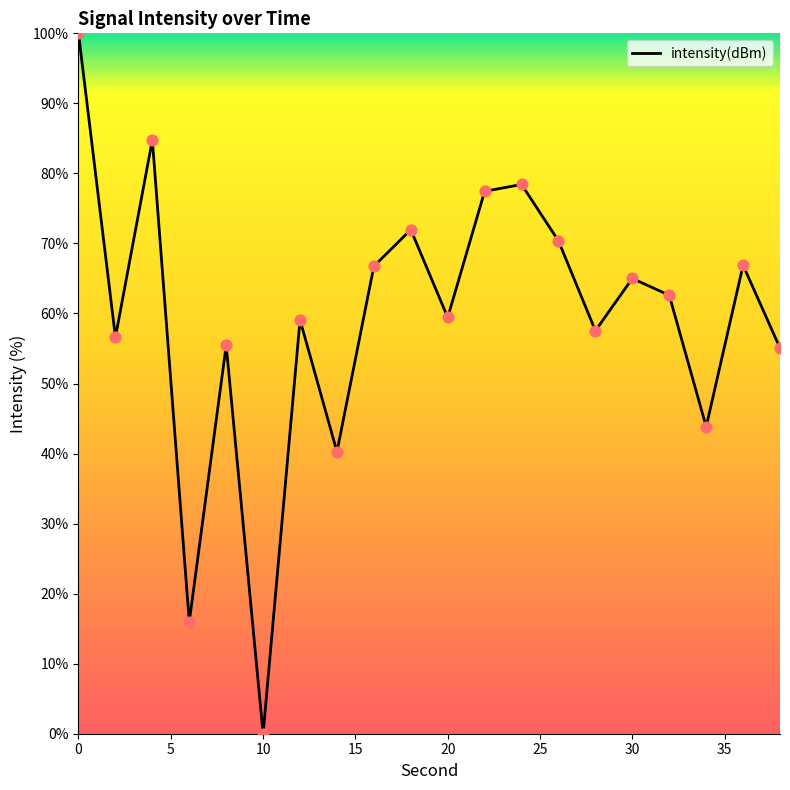

What is the maximum value shown in the chart?

100.0